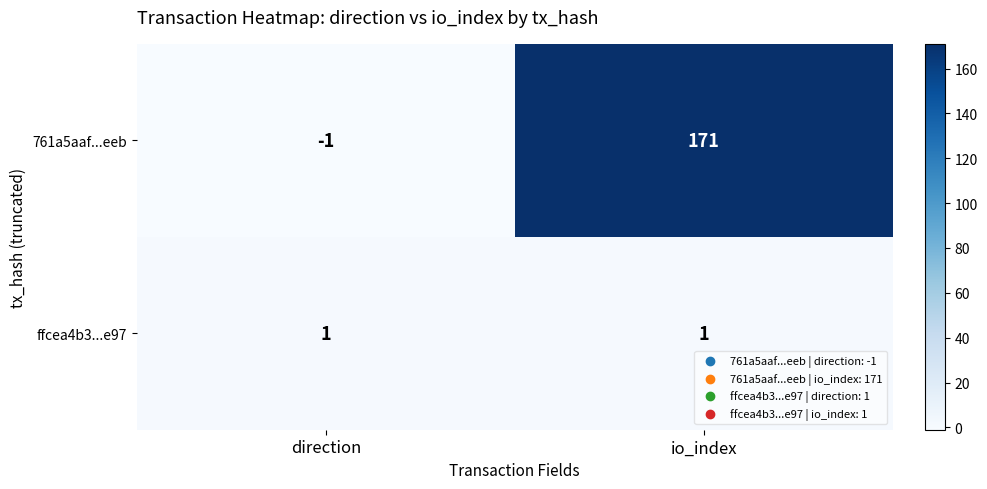

Reading left to right, list all the values displayed in this chart.

761a5aaf...eeb: -1	171
ffcea4b3...e97: 1	1